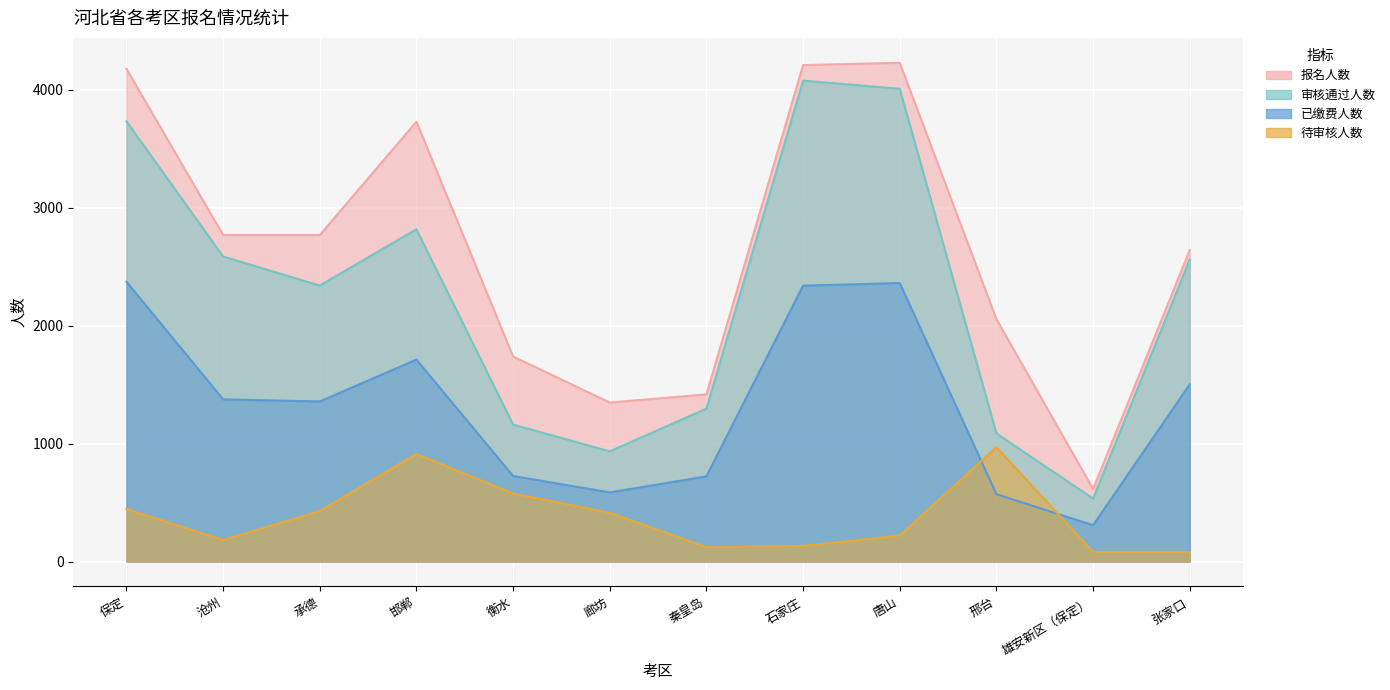

What are all the series names shown in the legend?

报名人数, 审核通过人数, 已缴费人数, 待审核人数